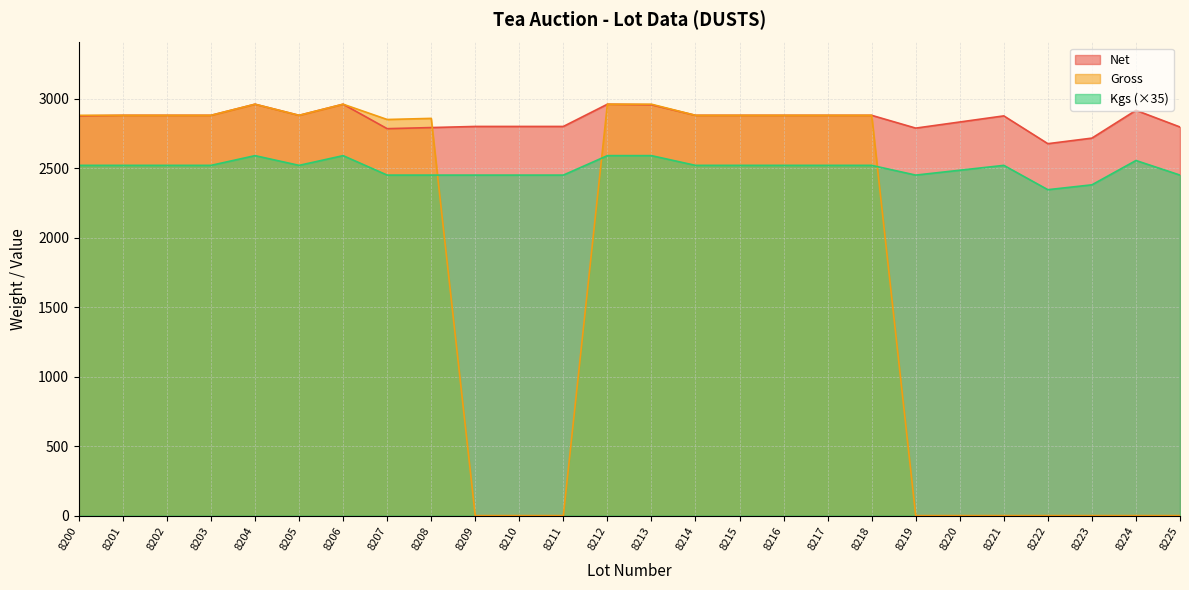

How many values in the Kgs series exceed 2520?

5